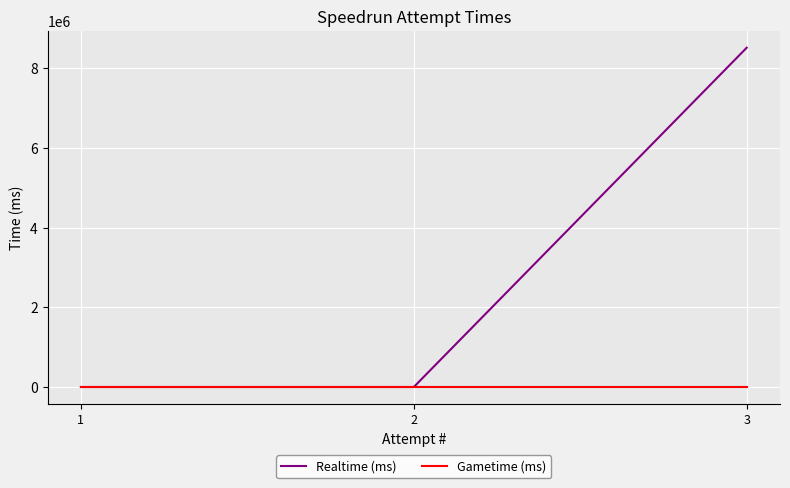

Which series has the widest spread of values?

Realtime (ms)